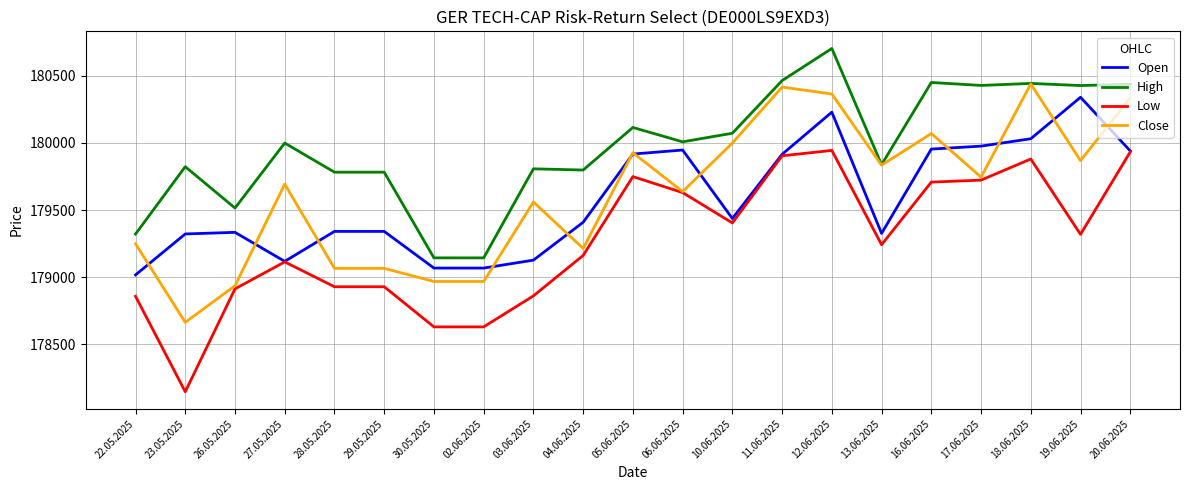

What are all the series names shown in the legend?

Open, High, Low, Close